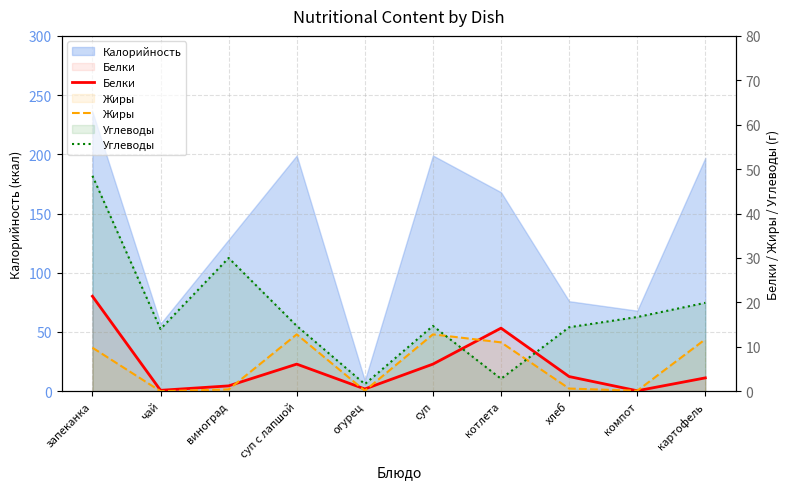

True or false: Углеводы has more than 2 interior local peaks.

False